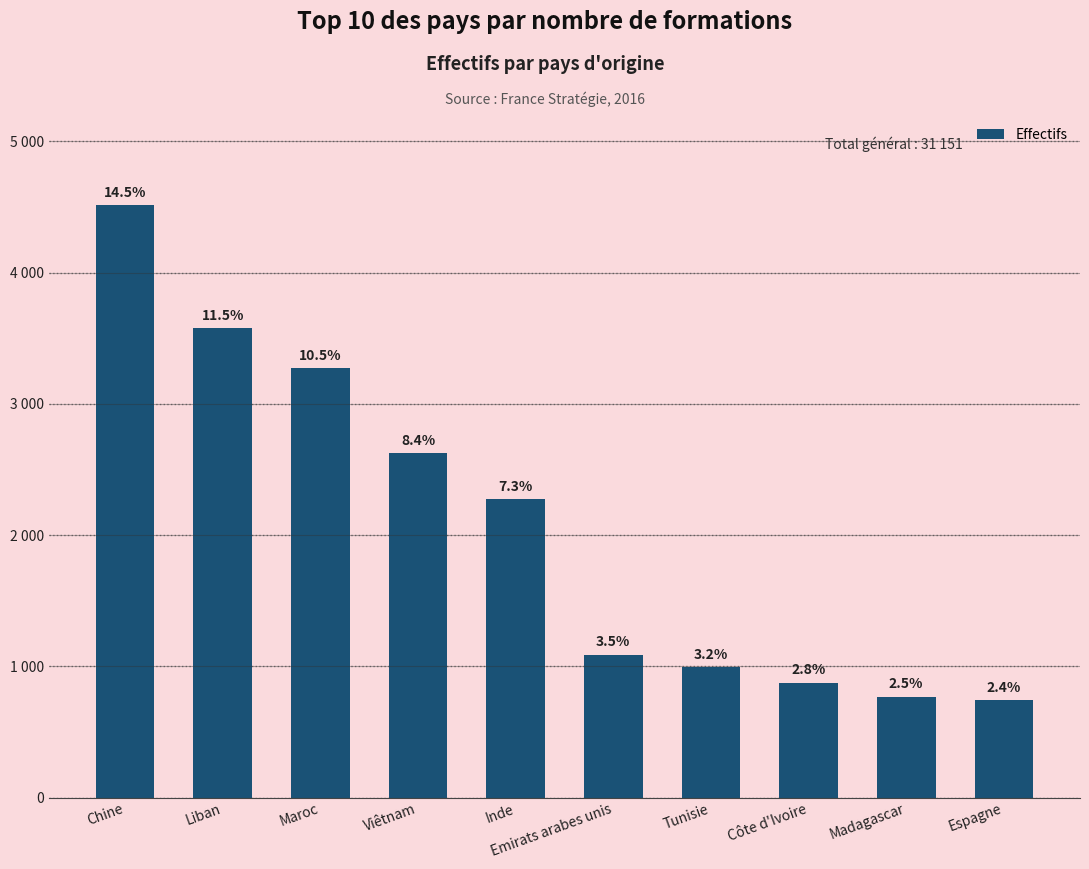

Is it true that the value at Liban is 4995?

False